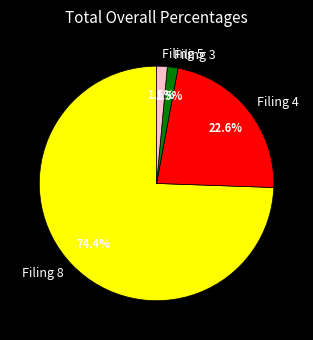

Combined, do Filing 3 and Filing 8 account for over 50%?

Yes